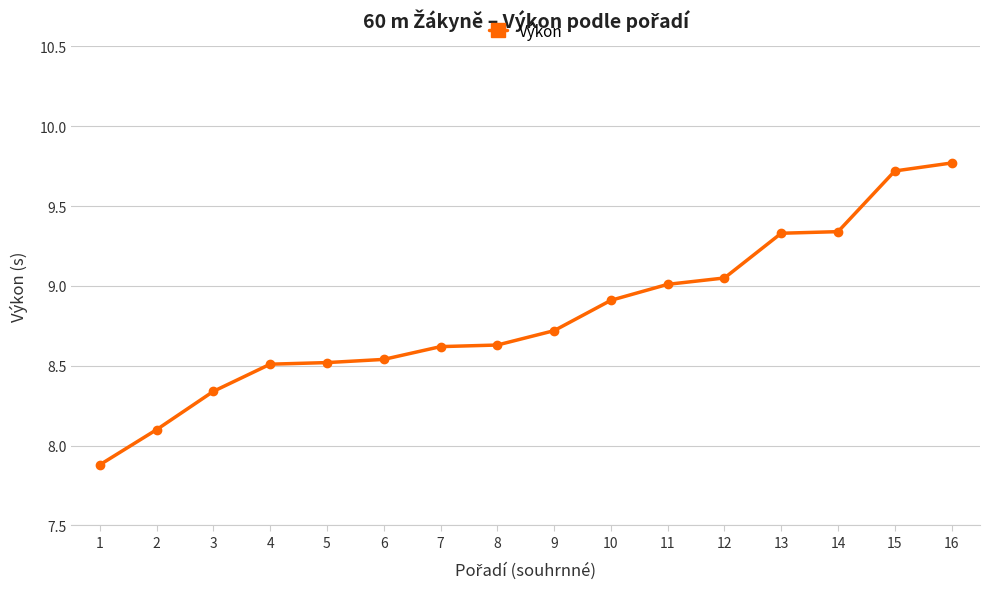

The chart shows a value of 3.8 at 1. True or false?

False